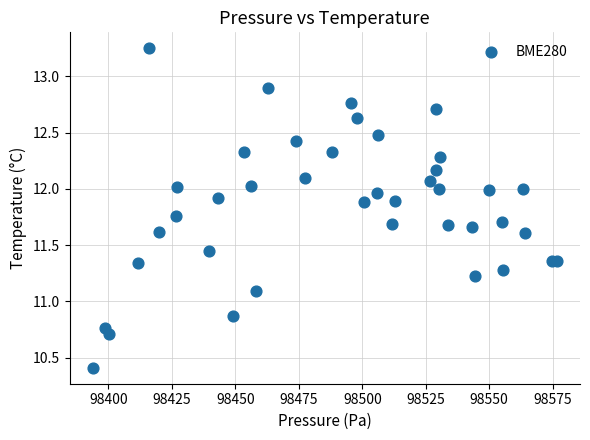

What Y value in the scatter plot is closest to 11?

11.1